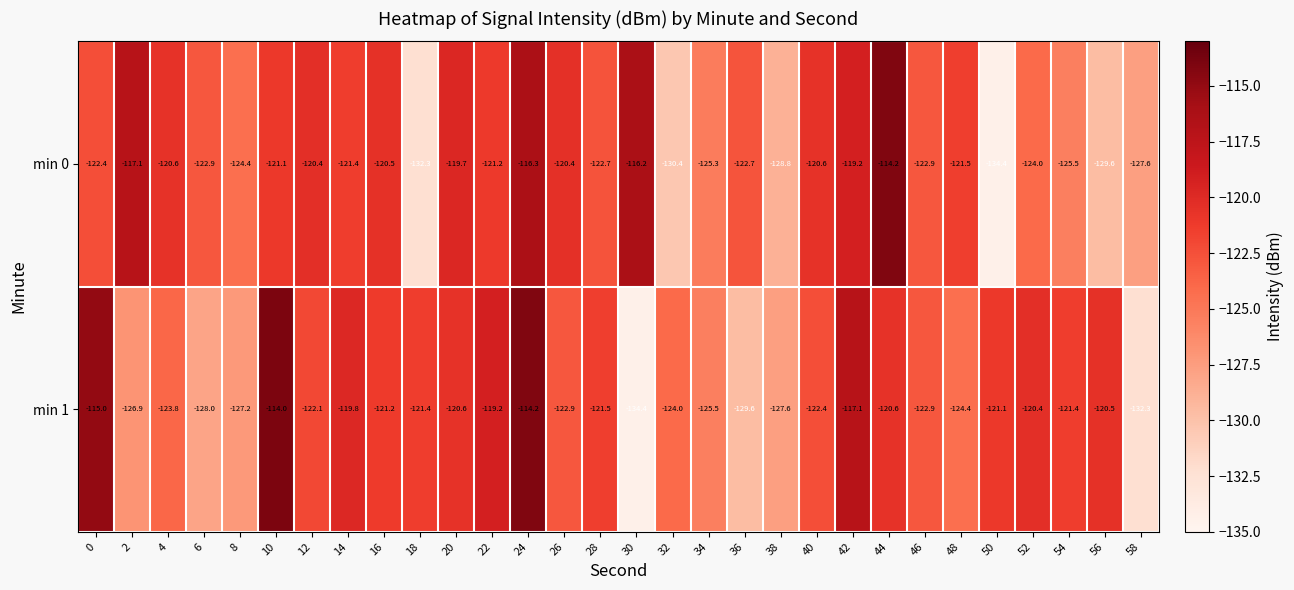

What is the sum of the min 0 values at 32 and 10?

-251.5